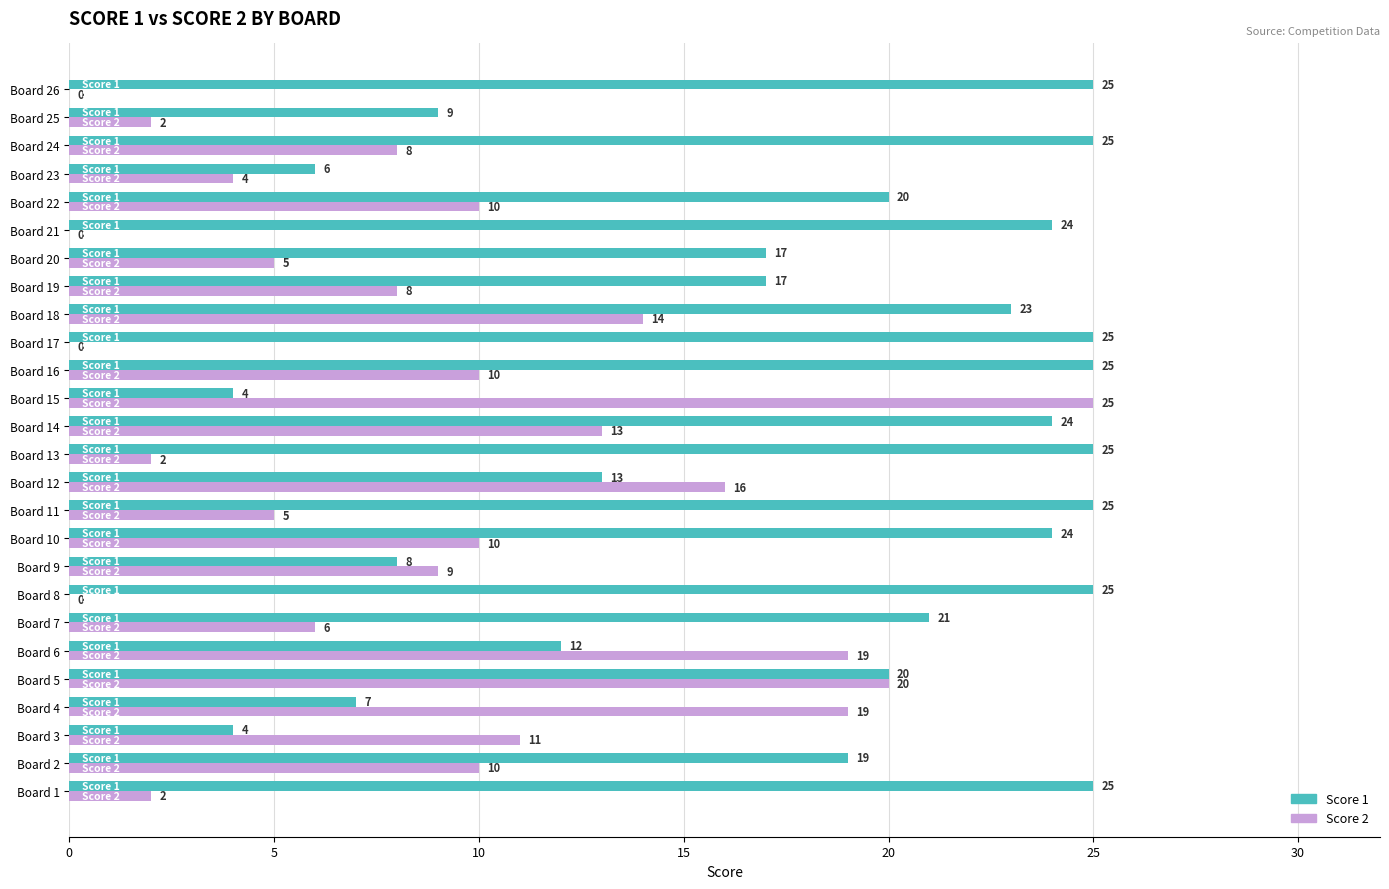

What is the sum of the Score 2 values at Board 6 and Board 11?

24